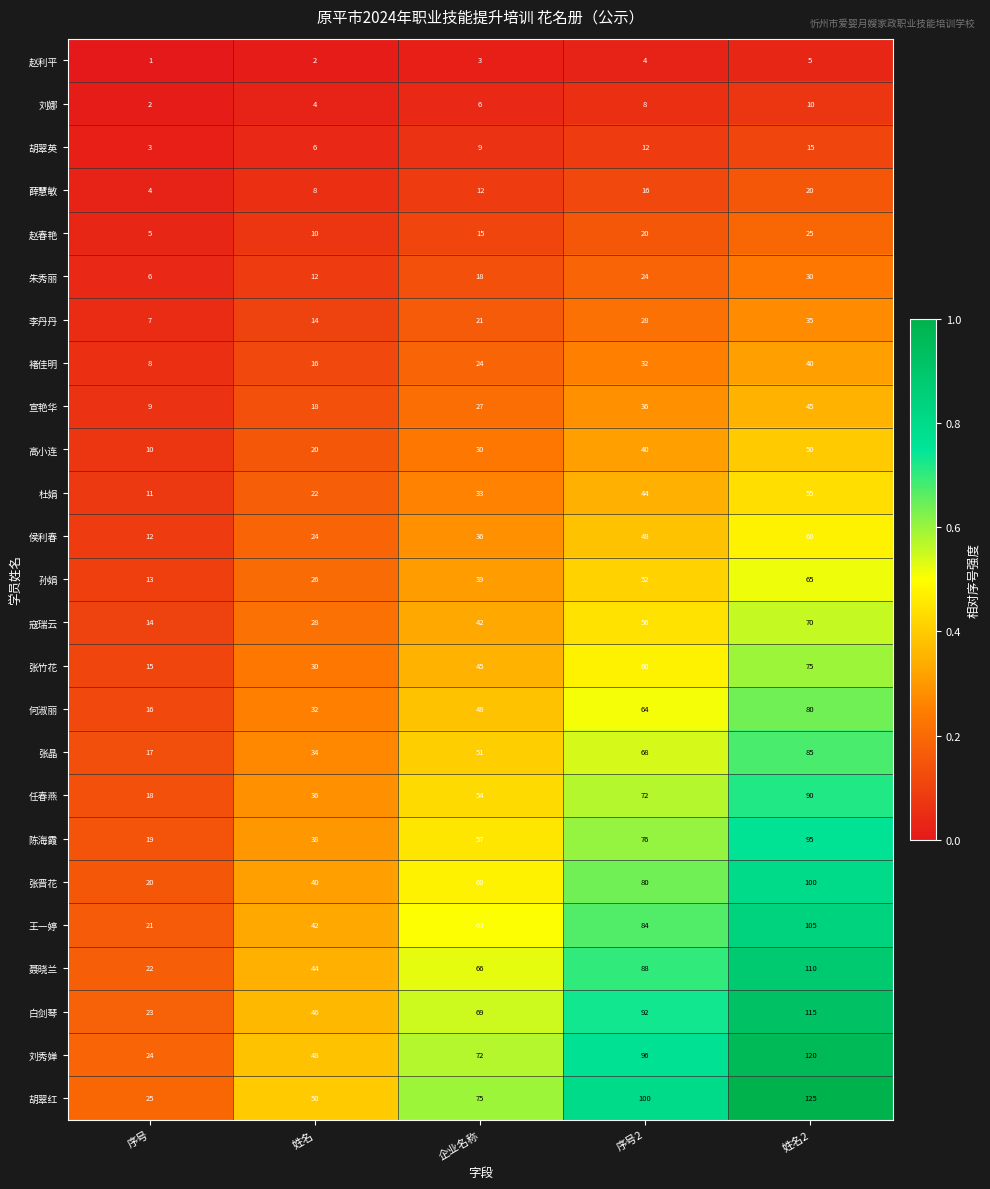

At which category is the sum across all series the highest?

姓名2